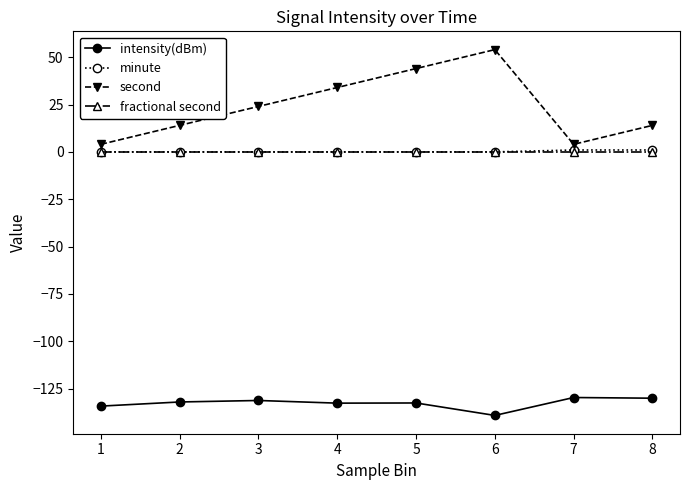

What is the spread (max minus min) of values at 6?

193.2